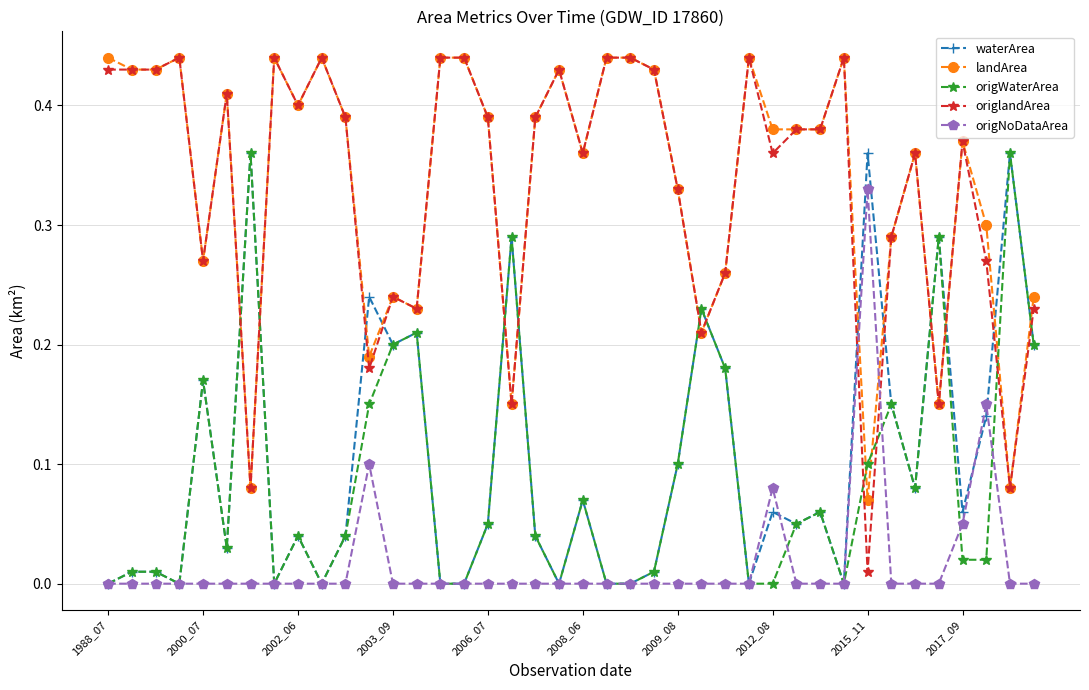

What are all the series names shown in the legend?

waterArea, landArea, origWaterArea, origlandArea, origNoDataArea